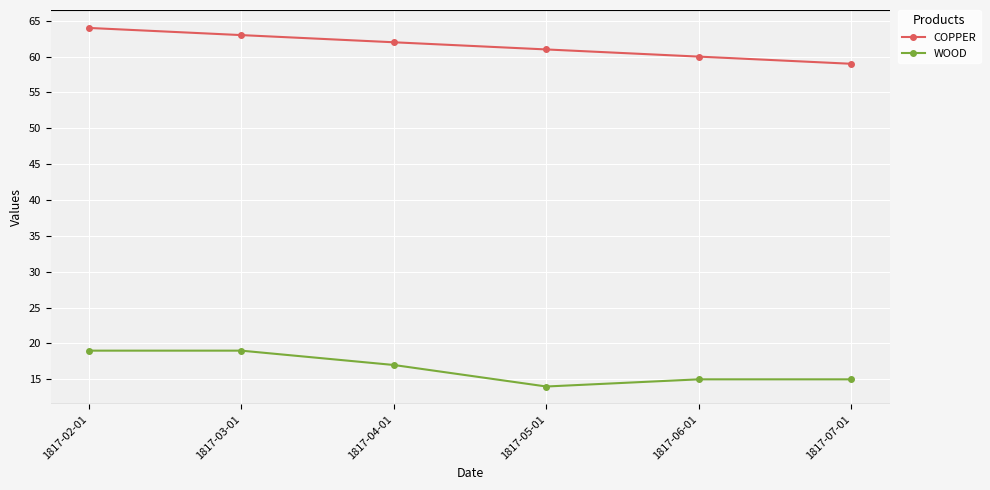

True or false: WOOD has a value of 15 at 1817-06-01.

True